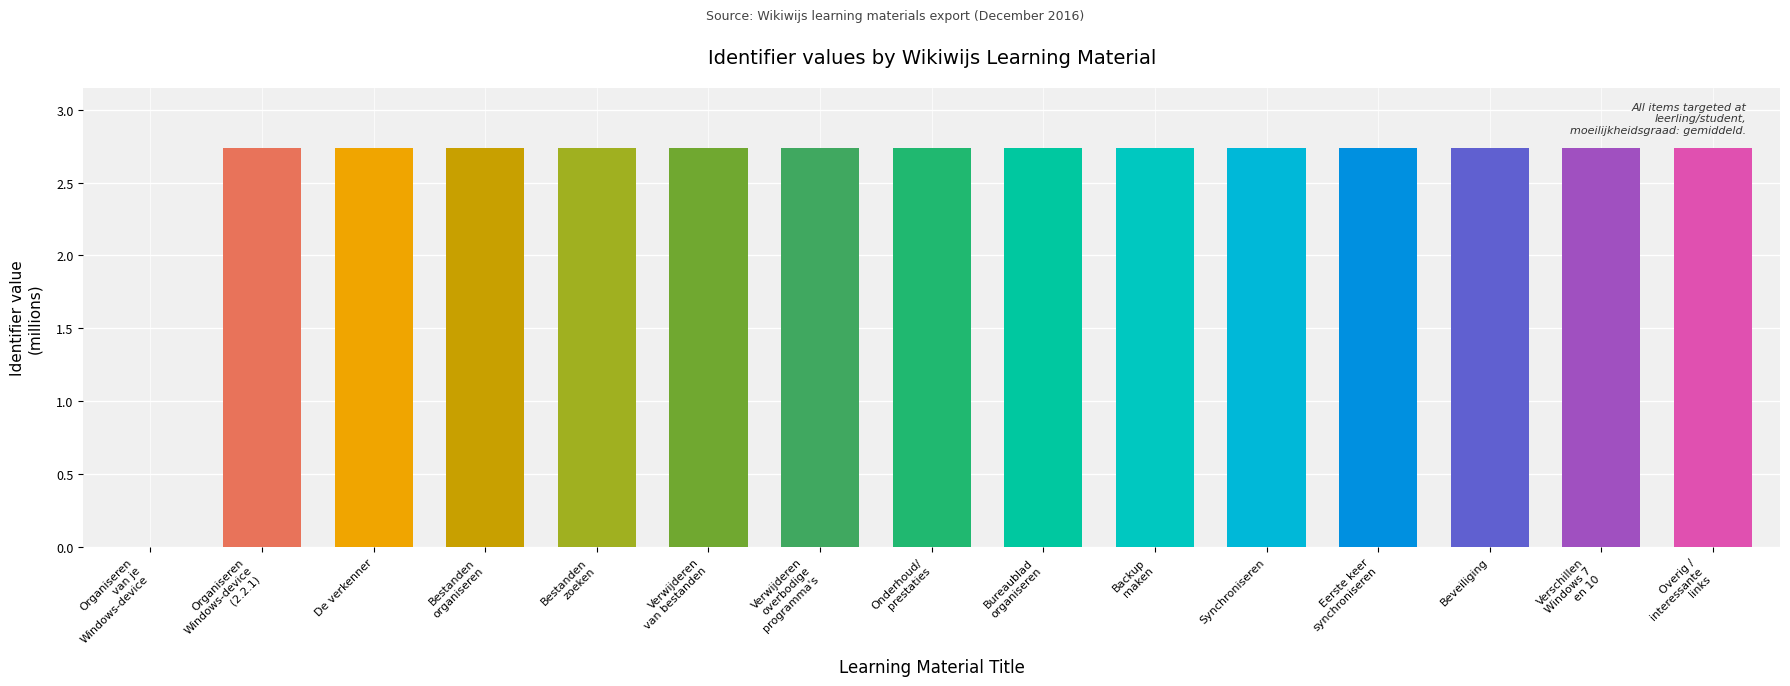

At which label is the value closest to 1?

Organiseren
van je
Windows-device